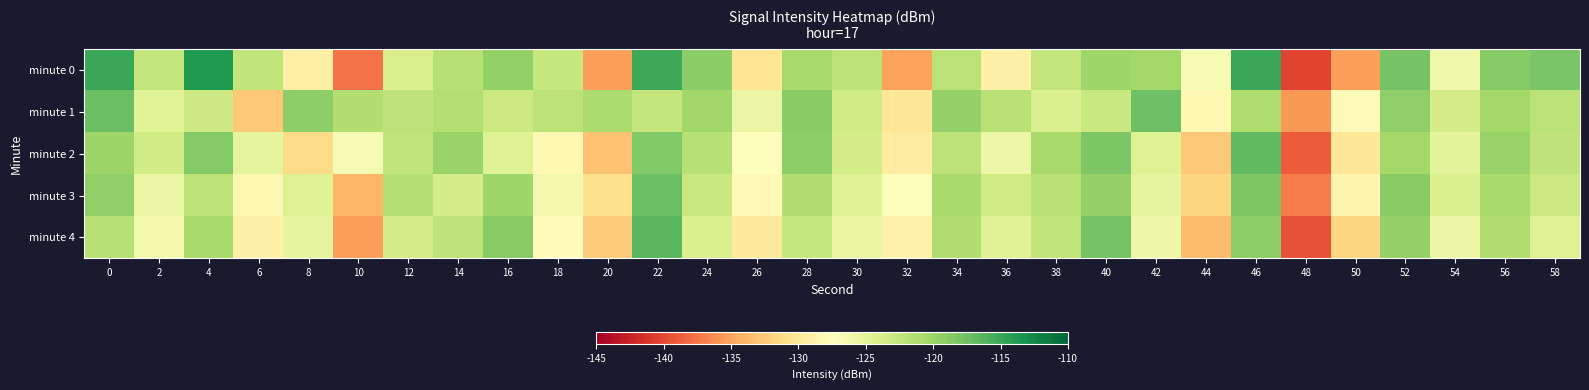

At 26, list the series in order from largest to smallest.

minute 1, minute 2, minute 3, minute 4, minute 0